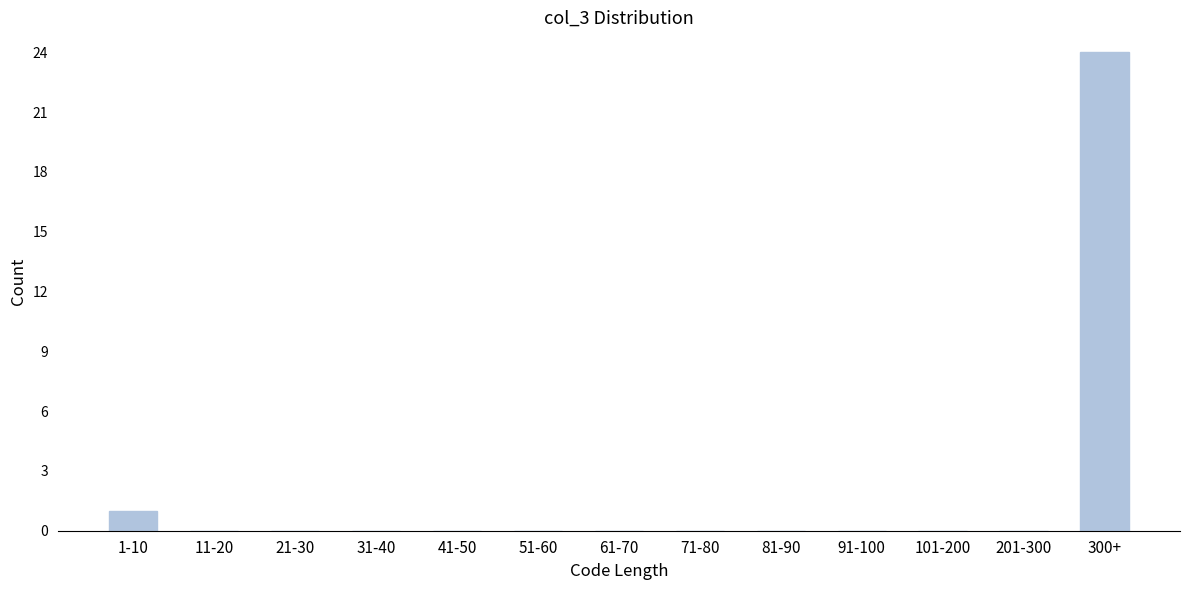

Reading left to right, what are all the values shown in this chart?

1-10=1	11-20=0	21-30=0	31-40=0	41-50=0	51-60=0	61-70=0	71-80=0	81-90=0	91-100=0	101-200=0	201-300=0	300+=24